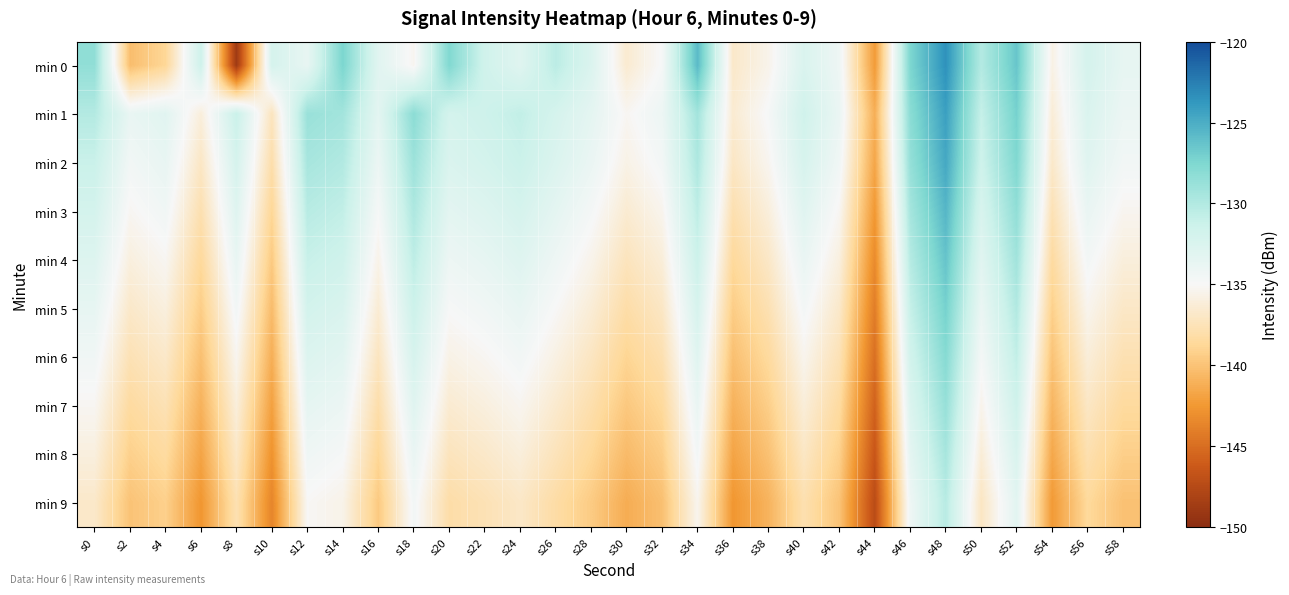

What is the spread (max minus min) of values at s44?

6.1